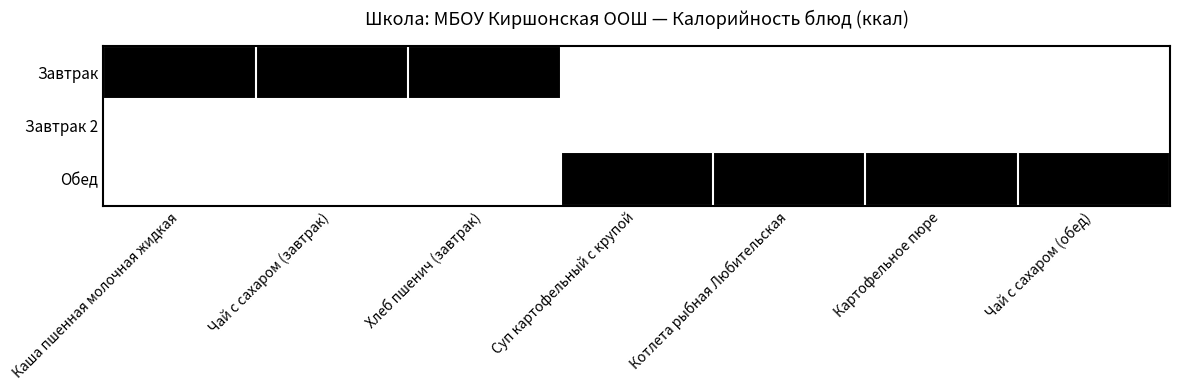

Reading right to left, list all the values displayed in this chart.

Завтрак: Чай с сахаром (обед)=0	Картофельное пюре=0	Котлета рыбная Любительская=0	Суп картофельный с крупой=0	Хлеб пшенич (завтрак)=1	Чай с сахаром (завтрак)=1	Каша пшенная молочная жидкая=1
Завтрак 2: Чай с сахаром (обед)=0	Картофельное пюре=0	Котлета рыбная Любительская=0	Суп картофельный с крупой=0	Хлеб пшенич (завтрак)=0	Чай с сахаром (завтрак)=0	Каша пшенная молочная жидкая=0
Обед: Чай с сахаром (обед)=1	Картофельное пюре=1	Котлета рыбная Любительская=1	Суп картофельный с крупой=1	Хлеб пшенич (завтрак)=0	Чай с сахаром (завтрак)=0	Каша пшенная молочная жидкая=0